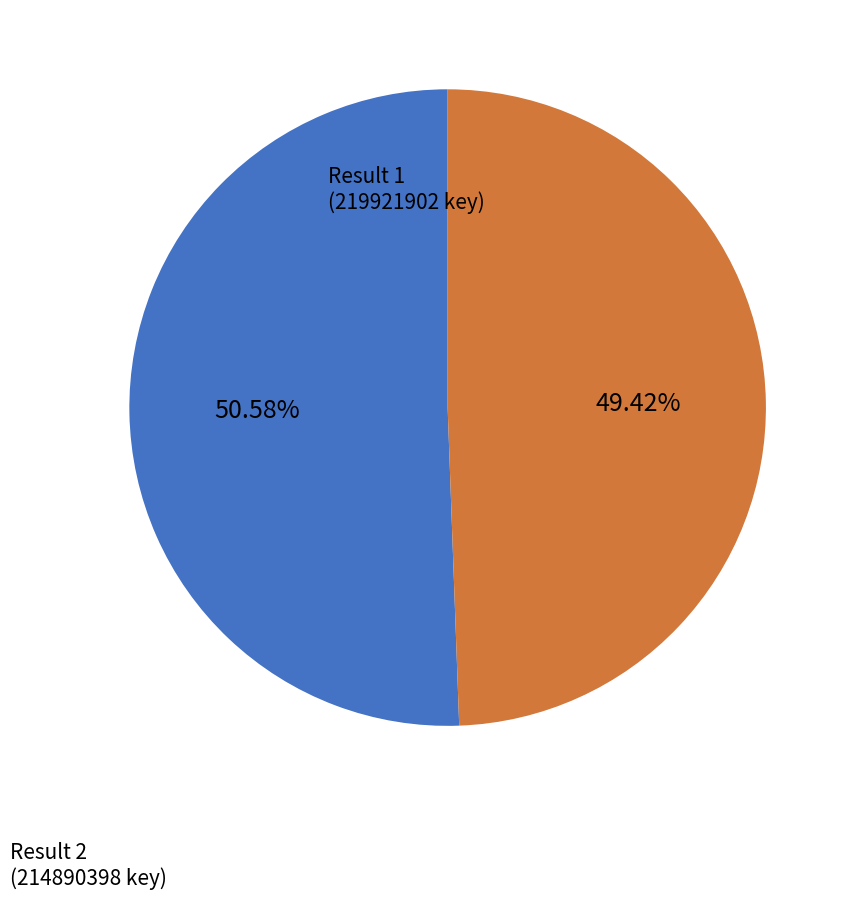

Is there any slice that represents more than half of the pie?

Yes